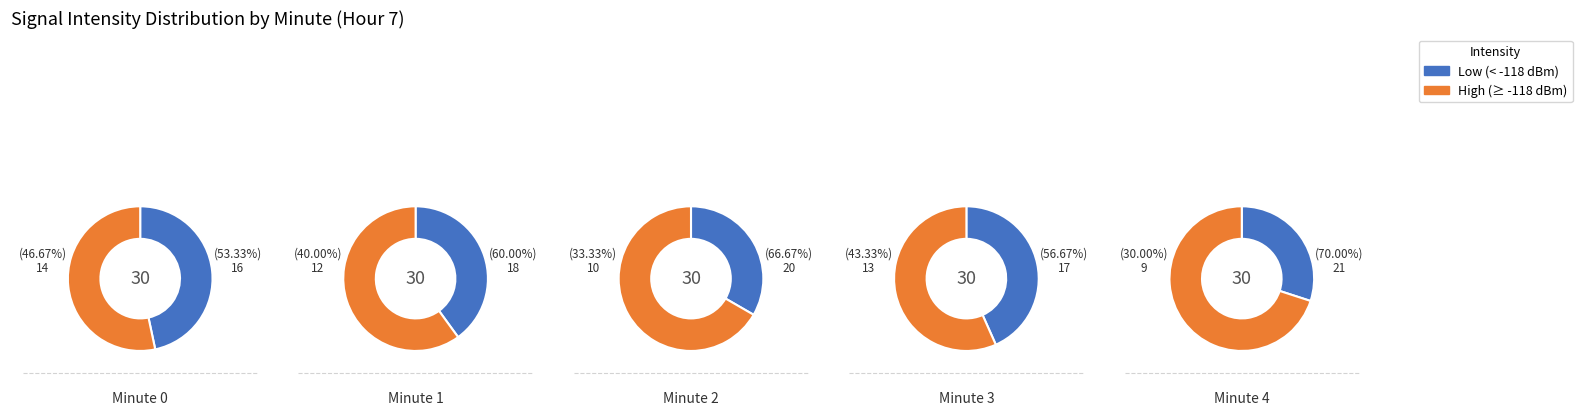

Between 2 and 1, which is larger?

1